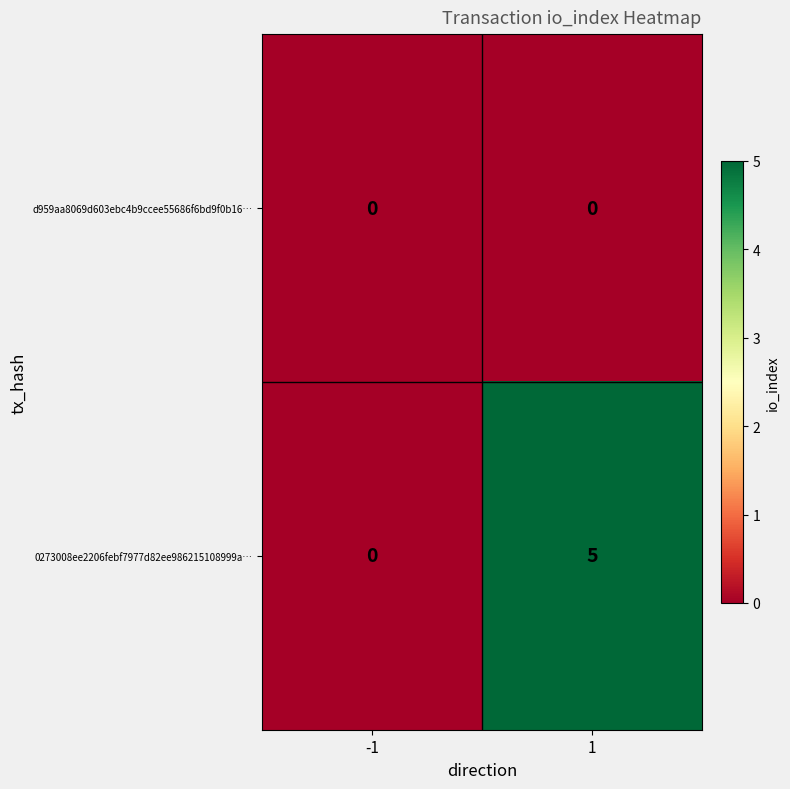

List the series in order of their overall mean, lowest first.

d959aa8069d603ebc4b9ccee55686f6bd9f0b16…, 0273008ee2206febf7977d82ee986215108999a…